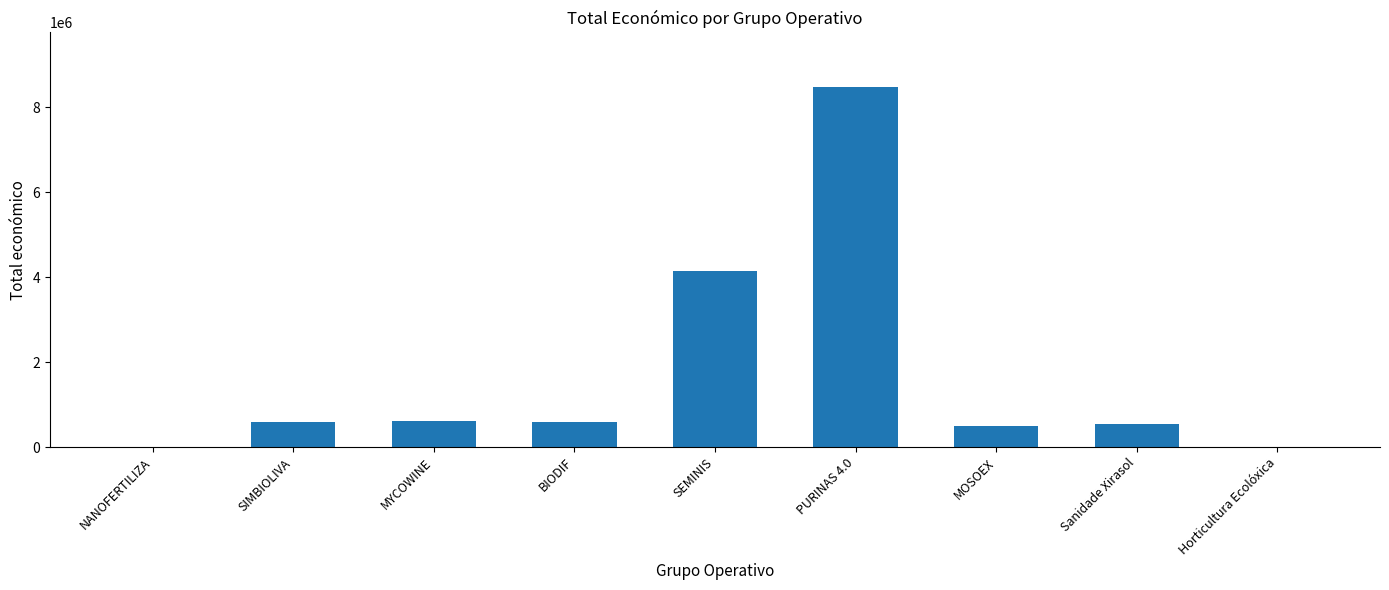

Approximately how many times larger is the value at Sanidade Xirasol compared to Horticultura Ecolóxica?

83.5